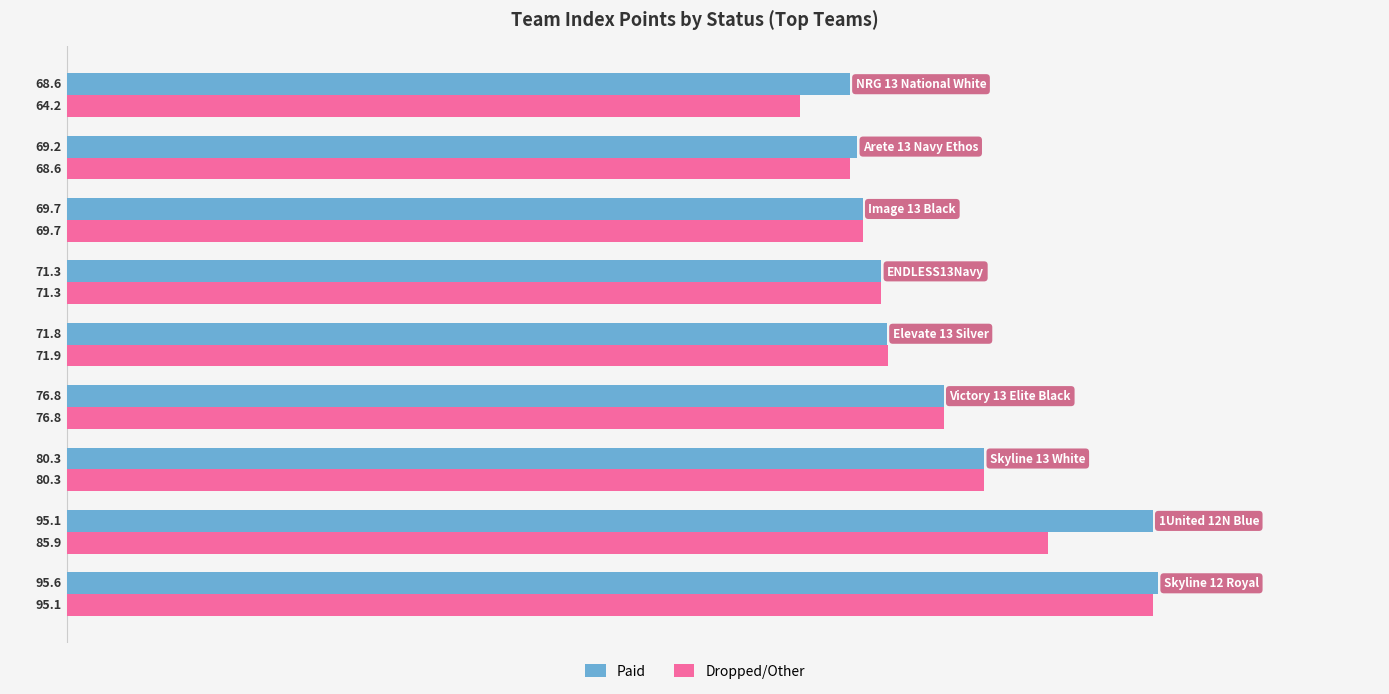

What is the greatest value displayed?

95.6